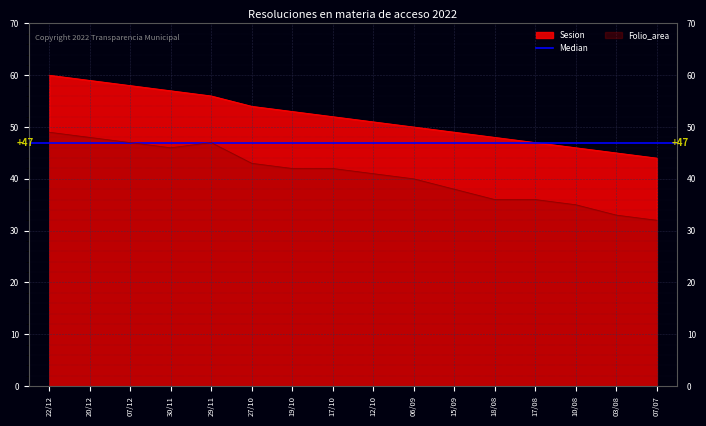

Read the Sesion value at 06/09, to the nearest 10.

50